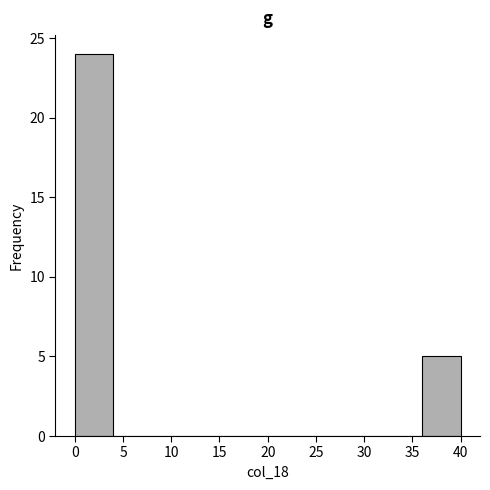

Reading left to right, list every bar in this chart as the range it spans on the x-axis followed by its height. The values are not printed on the chart, so give them approximately, as read against the axis.

0 to 4: 24
4 to 8: 0
8 to 12: 0
12 to 16: 0
16 to 20: 0
20 to 24: 0
24 to 28: 0
28 to 32: 0
32 to 36: 0
36 to 40: 5